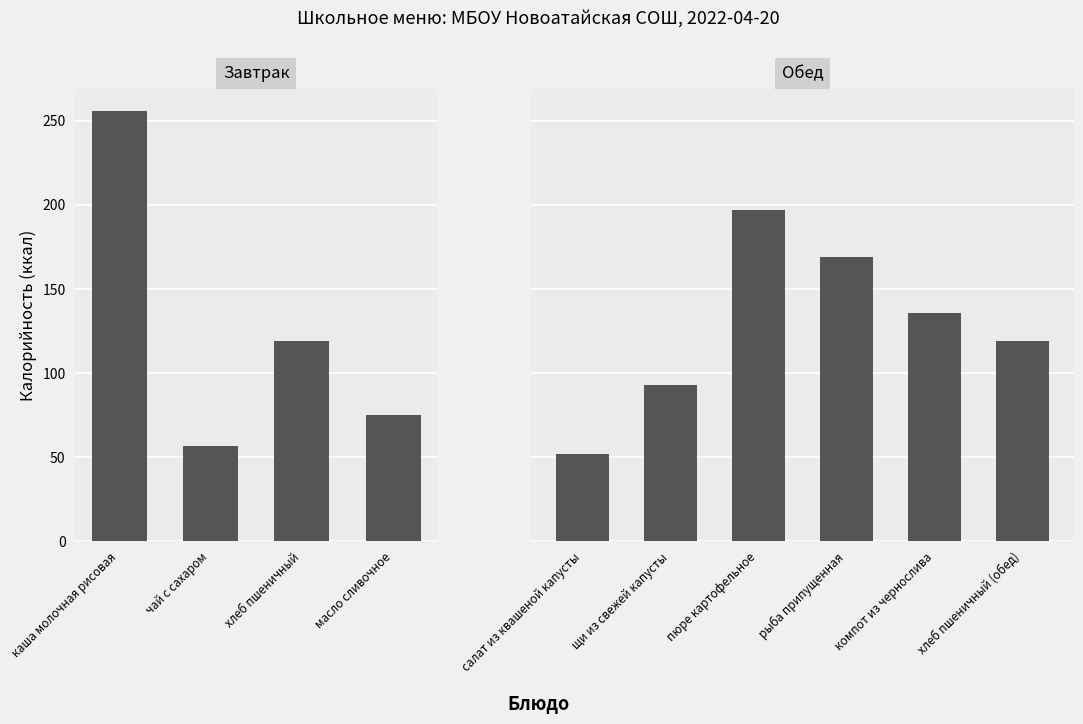

At which category does the chart reach its minimum across all series?

салат из квашеной капусты